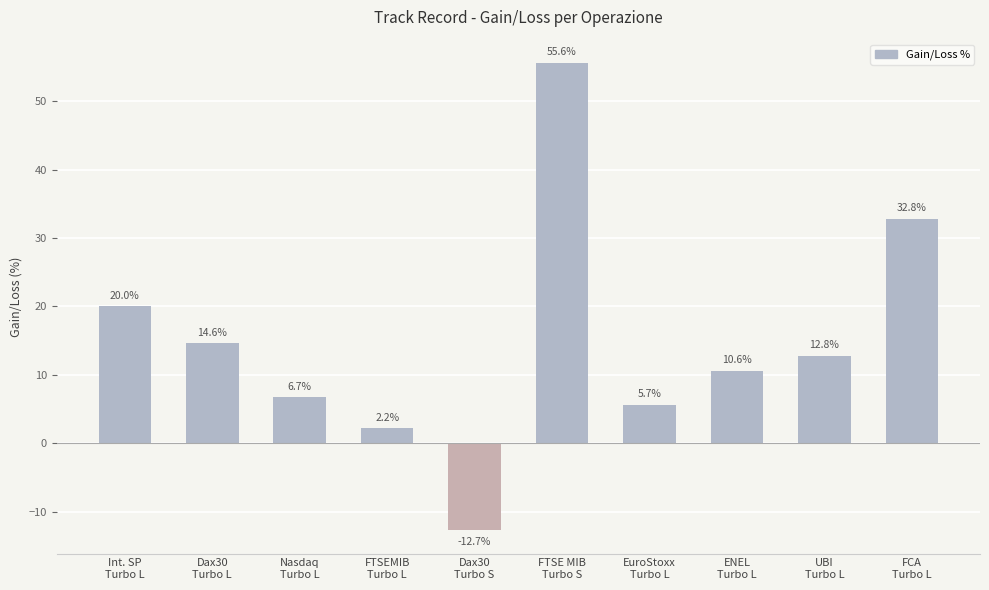

Reading right to left, list all the values displayed in this chart.

FCA
Turbo L=32.8	UBI
Turbo L=12.8	ENEL
Turbo L=10.6	EuroStoxx
Turbo L=5.7	FTSE MIB
Turbo S=55.6	Dax30
Turbo S=-12.7	FTSEMIB
Turbo L=2.2	Nasdaq
Turbo L=6.7	Dax30
Turbo L=14.6	Int. SP
Turbo L=20.0